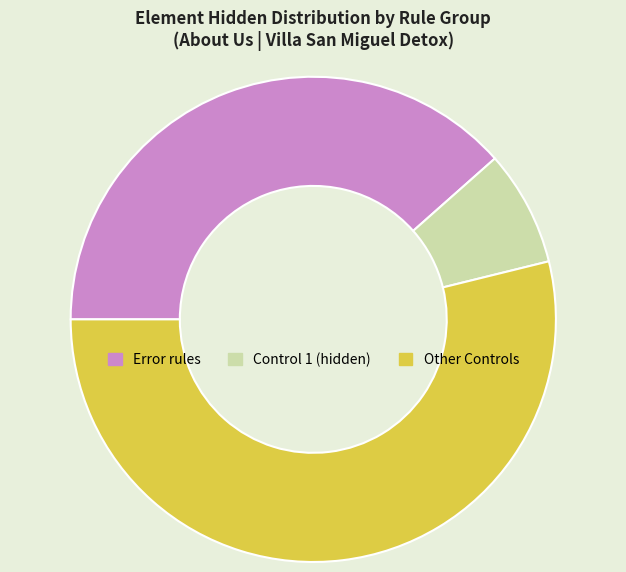

Rank the categories by value from highest to lowest.

Other Controls, Error rules, Control 1 (hidden)